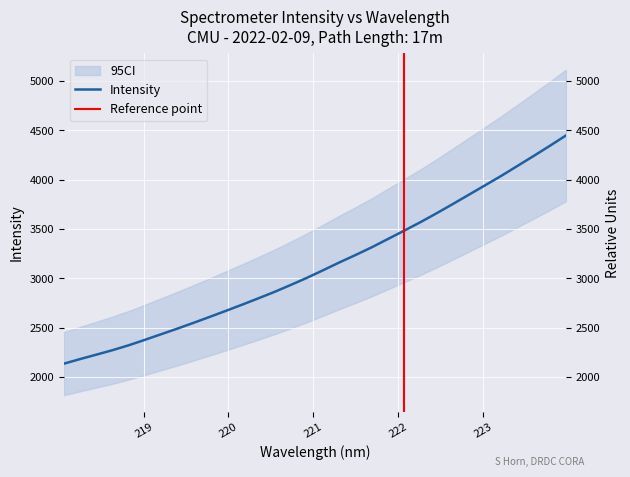

List the labels in order of value, smallest first.

218.0596, 218.2508, 218.442, 218.6332, 218.8244, 219.0156, 219.2067, 219.3979, 219.589, 219.7801, 219.9712, 220.1623, 220.3533, 220.5444, 220.7354, 220.9264, 221.1174, 221.3083, 221.4993, 221.6902, 221.8812, 222.0721, 222.263, 222.4538, 222.6447, 222.8355, 223.0264, 223.2172, 223.408, 223.5987, 223.7895, 223.9802